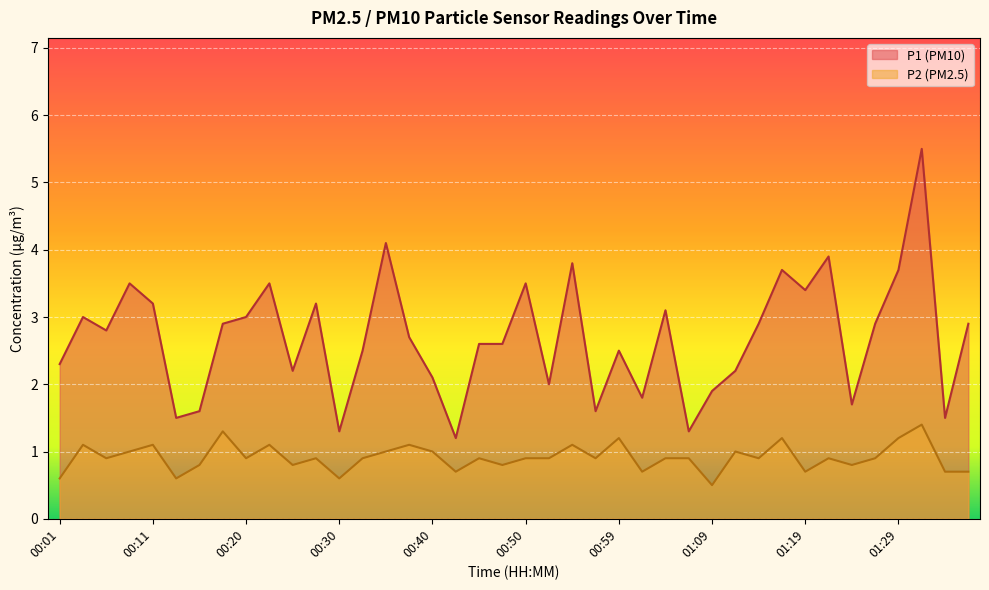

Which label corresponds to the largest value in the chart?

01:31